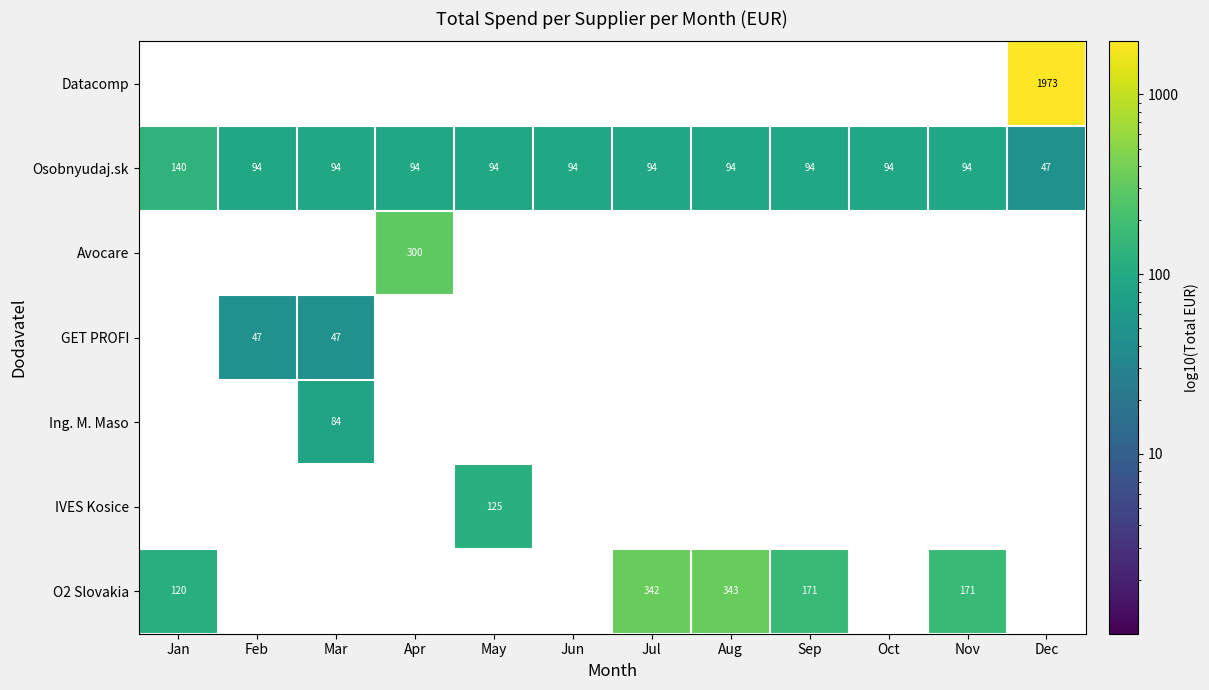

What is the difference between the maximum and minimum values in the Osobnyudaj.sk series?

93.0